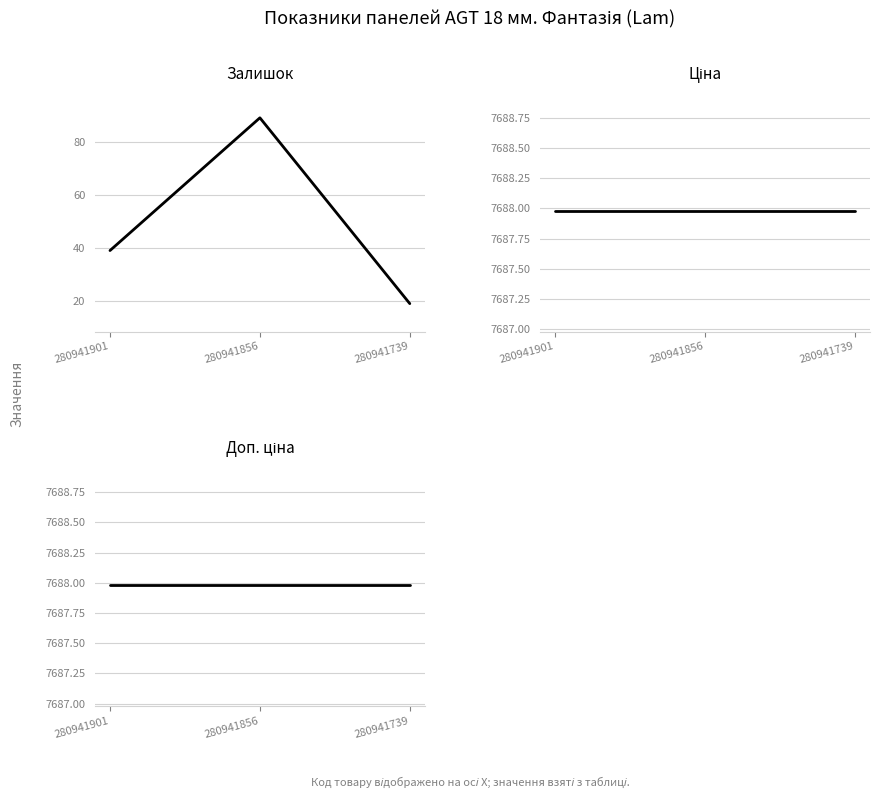

What is the value of the Залишок point at the 1st from the left?

39.0